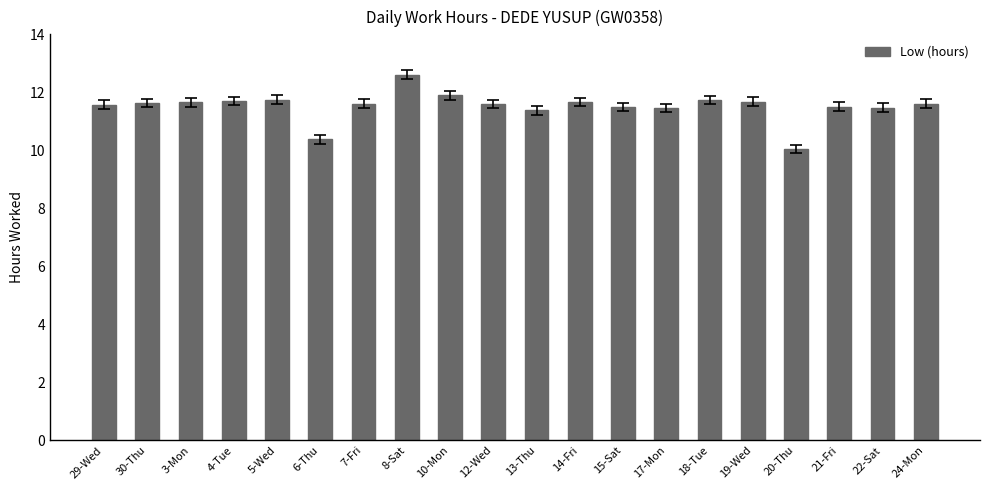

What is the difference between the maximum and minimum values?

2.6